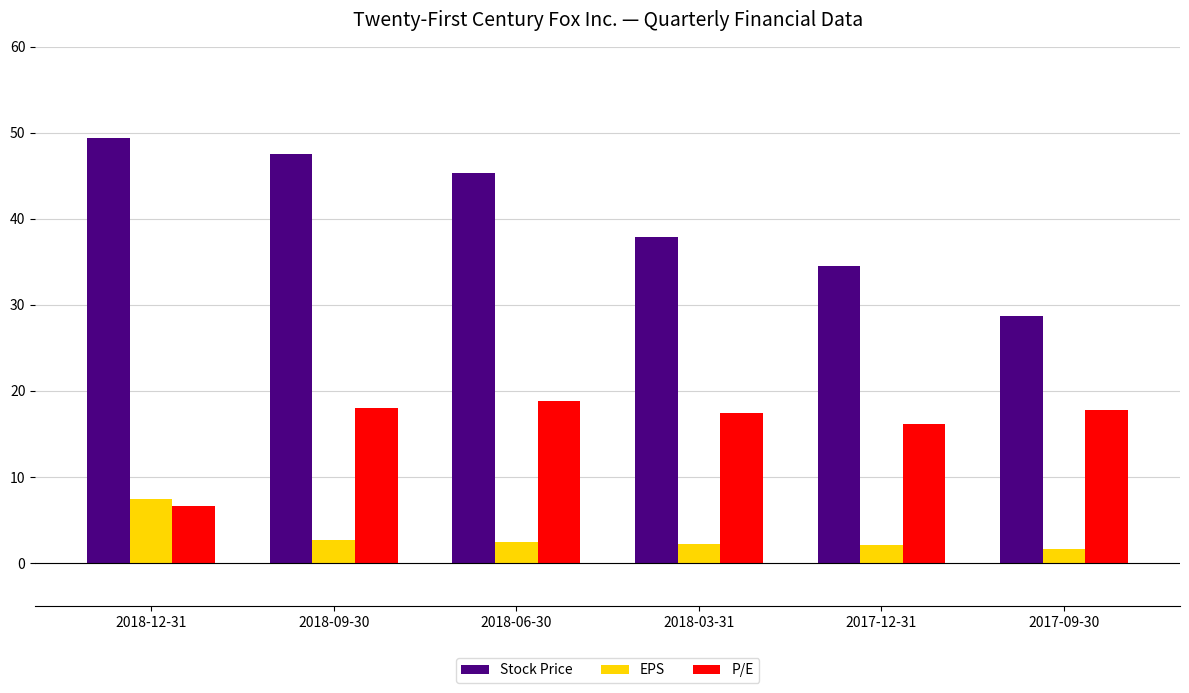

Between 2018-12-31 and 2018-06-30, which series saw the biggest shift?

P/E